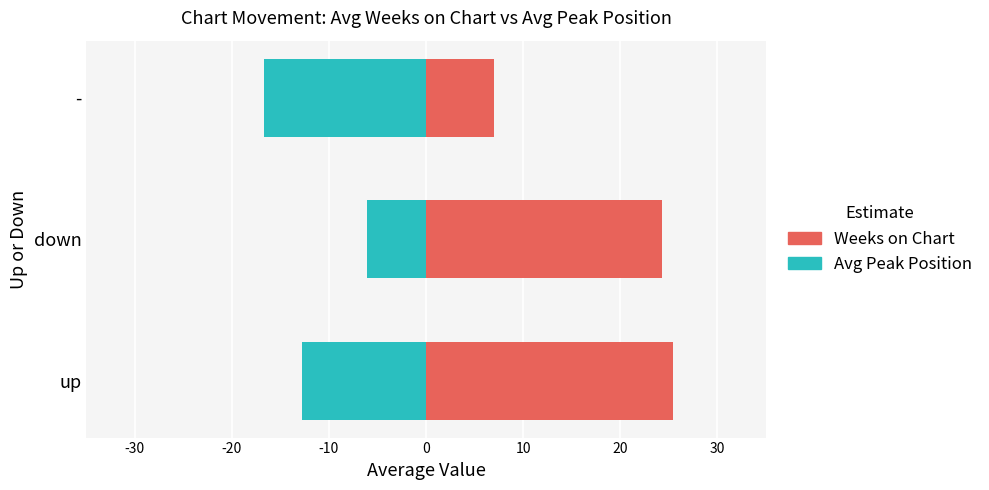

The Avg Peak Position (neg) series shows -7.8 at -. True or false?

False